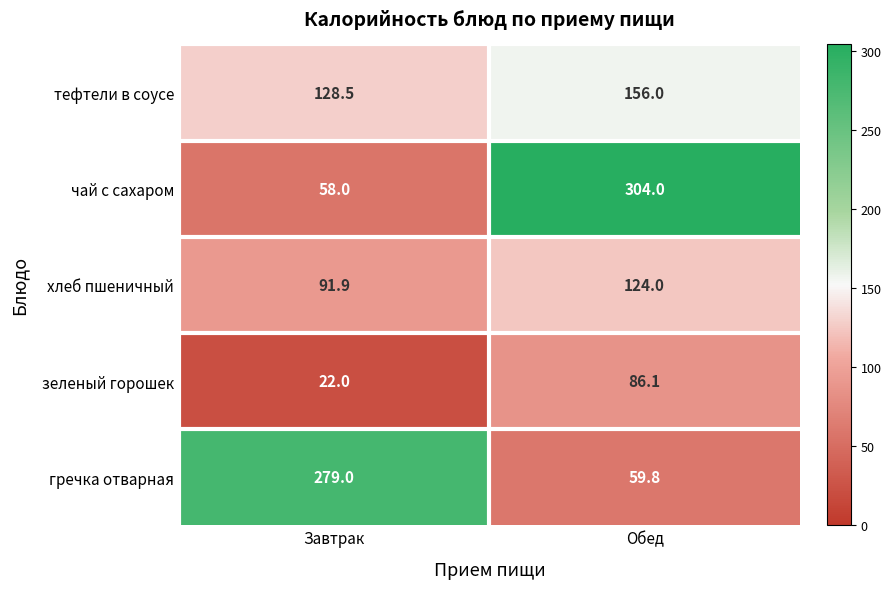

Where does the зеленый горошек series first go above 86?

Обед